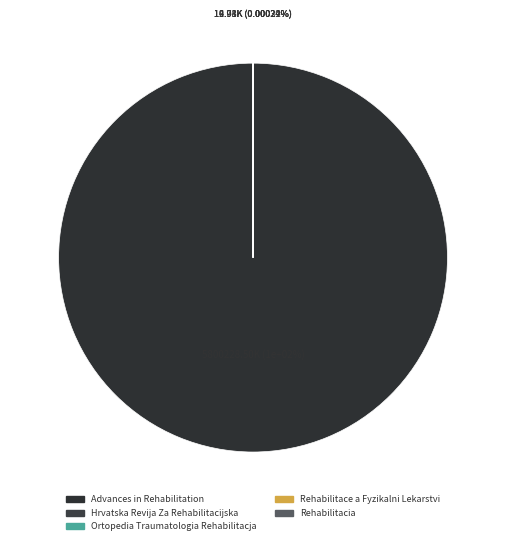

Which has a higher value, Ortopedia Traumatologia Rehabilitacja or Rehabilitacia?

Rehabilitacia